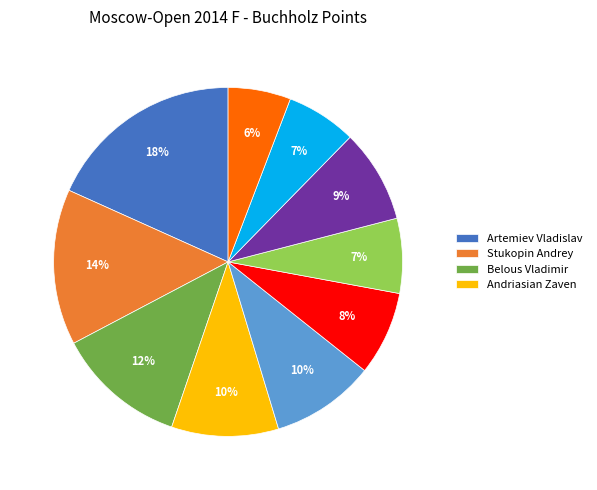

Is there any slice that represents more than half of the pie?

No